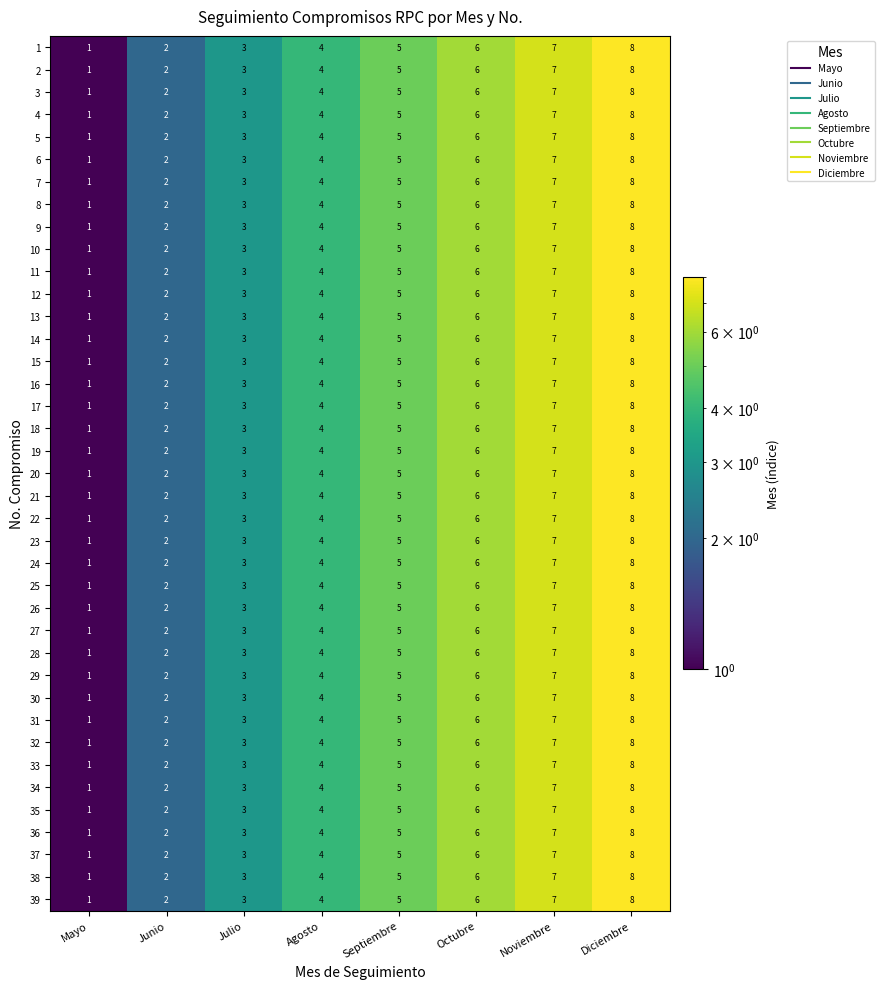

What is the total value across all series at Junio?

78